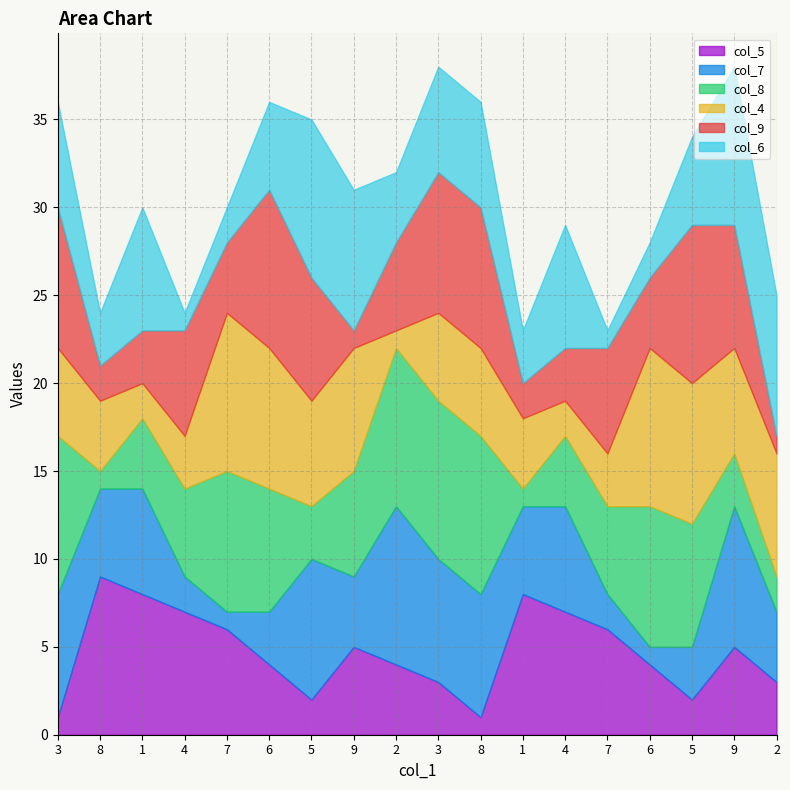

Is the value of col_9 at 3 greater than the value of col_7 at 6?

Yes